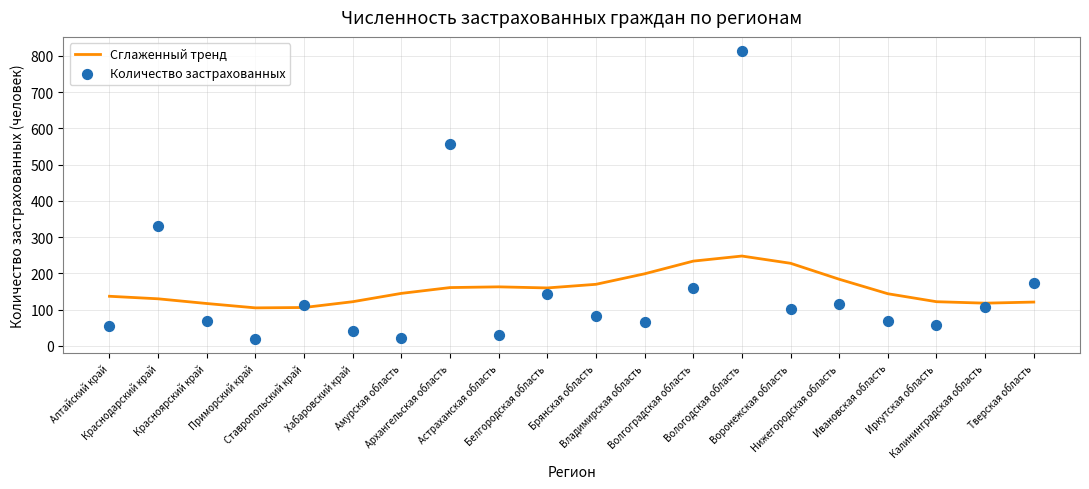

What is the total value across all series at Ивановская область?

212